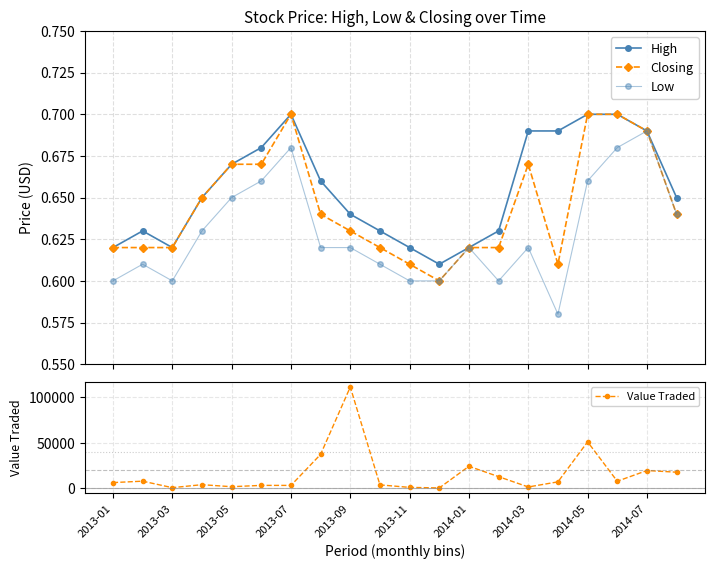

What is the highest value of the Value Traded series?

111278